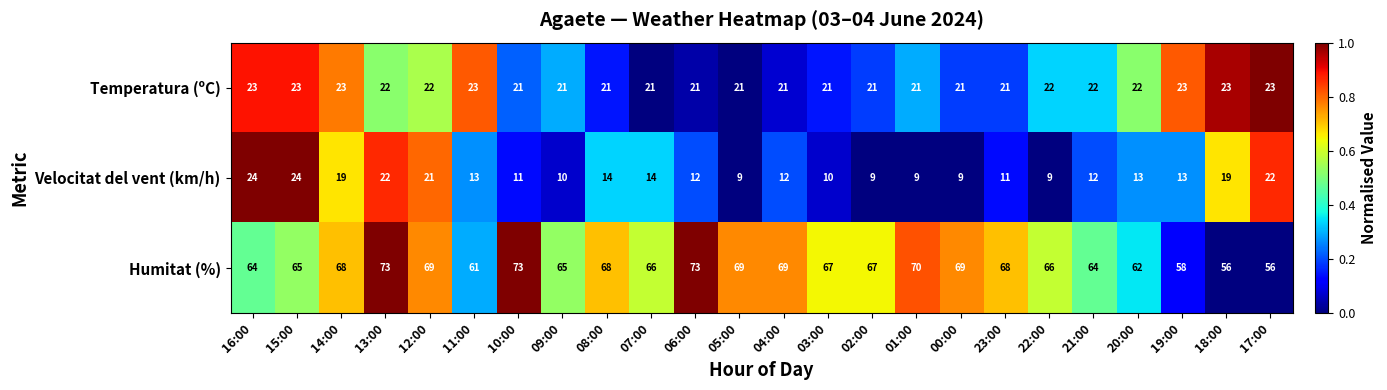

Between 00:00 and 23:00, which series saw the biggest shift?

Velocitat del vent (km/h)